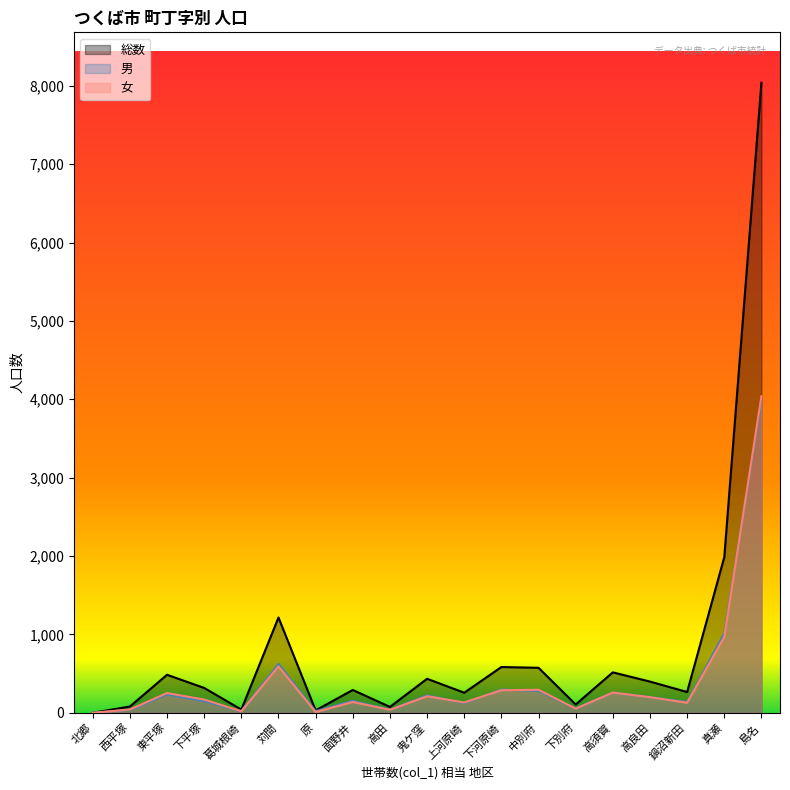

How many data points in 男 are less than 153?

9